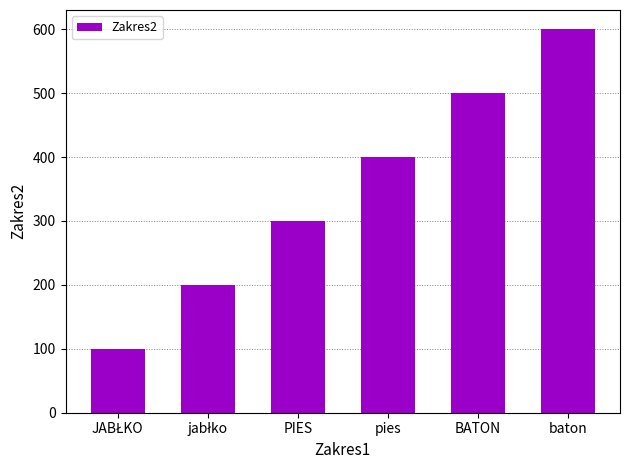

What is the maximum value shown in the chart?

600